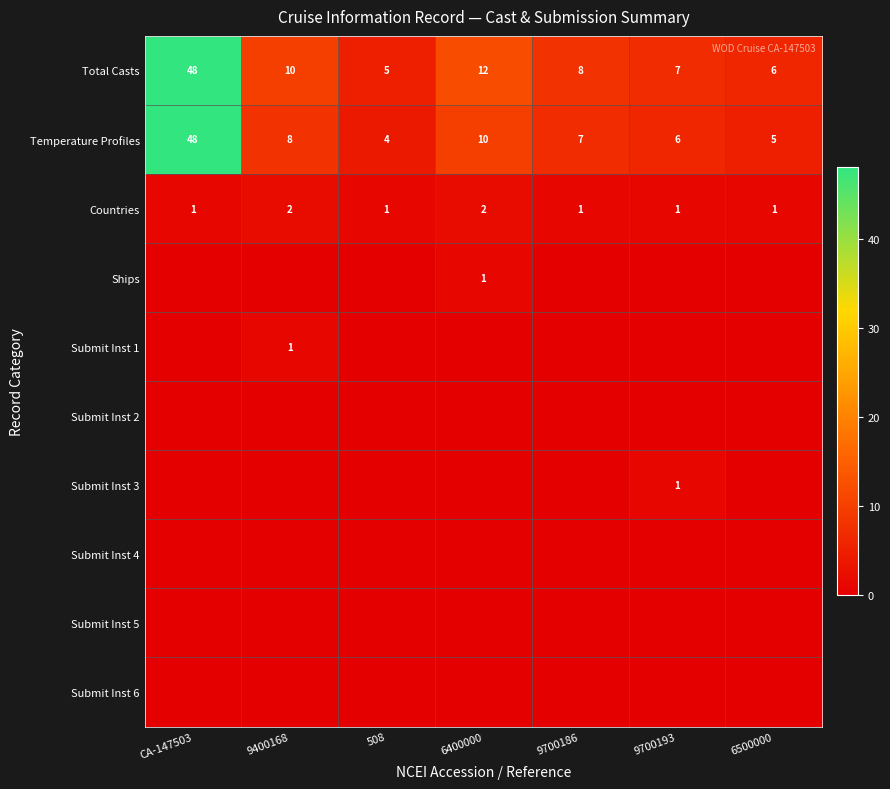

At how many categories does at least one series exceed 42?

1